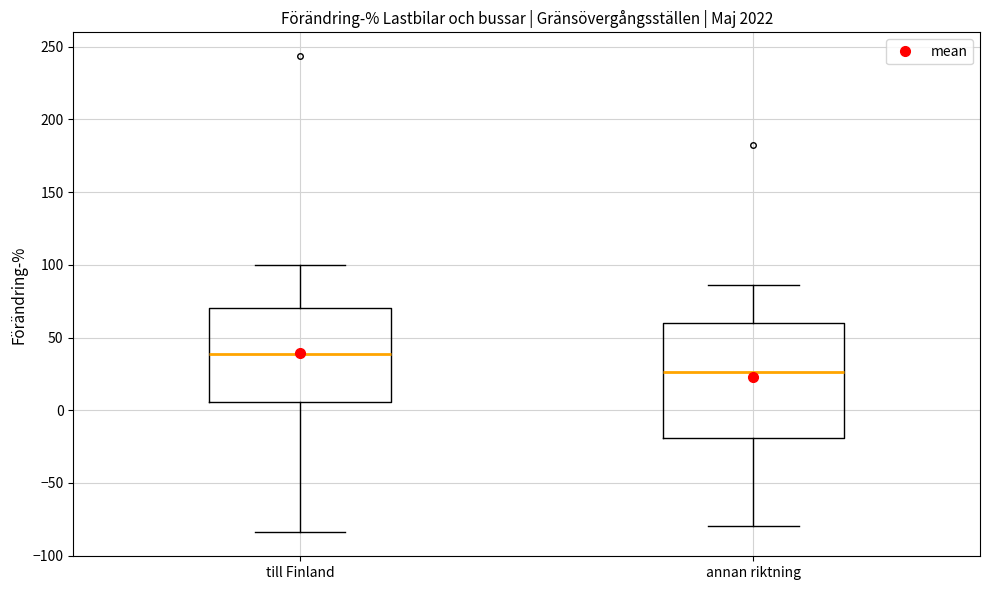

Which box has the highest median line?

till Finland